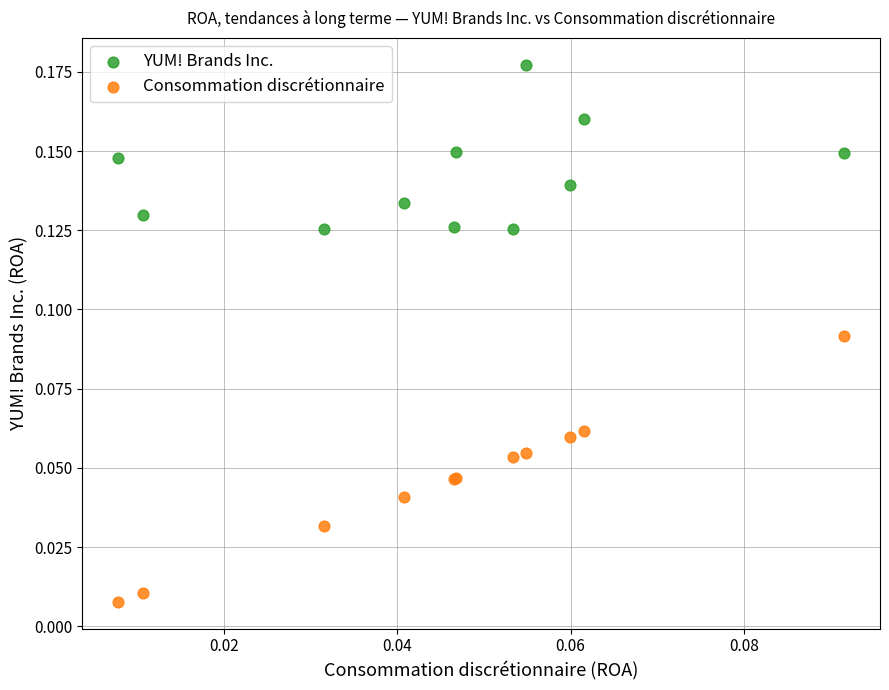

Which series reaches the maximum Y coordinate?

YUM! Brands Inc.